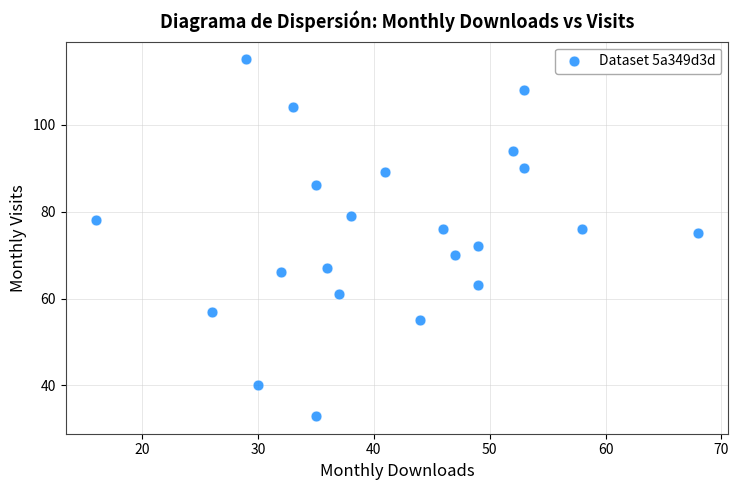

What Y value in the scatter plot is closest to 74?

75